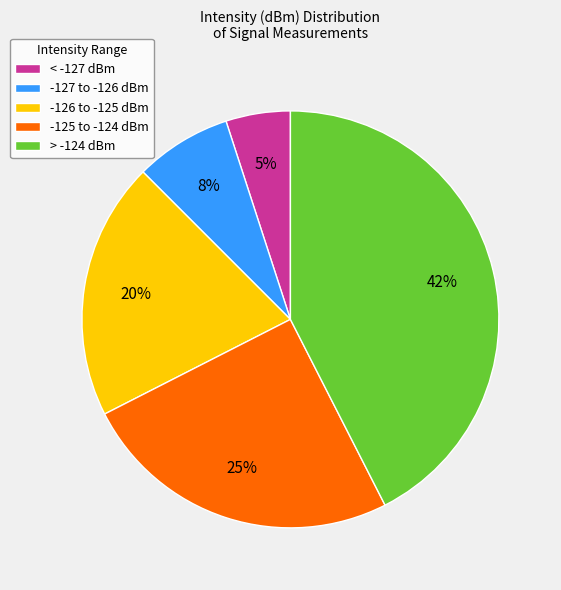

The -126 to -125 dBm slice represents 20% of the pie. True or false?

True